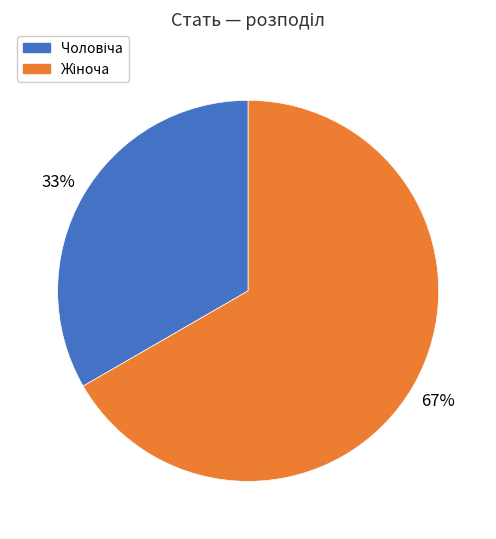

Count the number of slices in the pie.

2